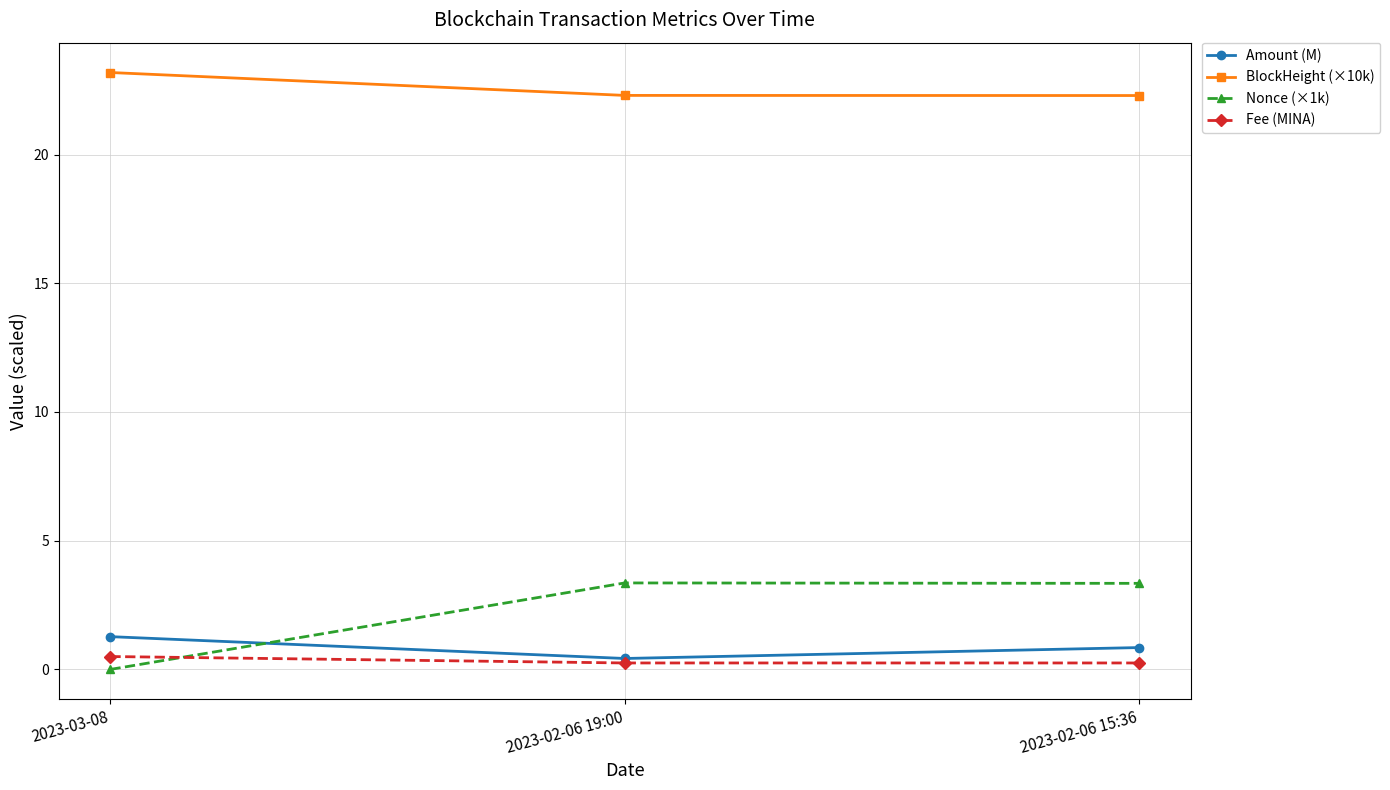

Which series has the widest spread of values?

Nonce (×1k)